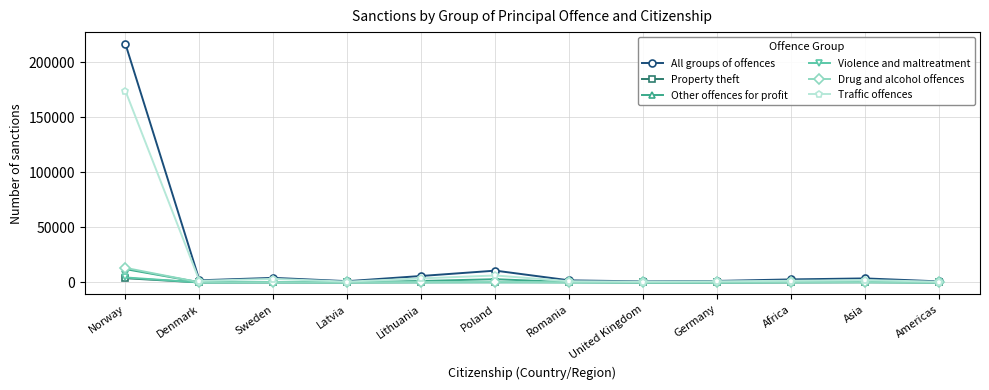

What is the sum of the Traffic offences values at Norway and Denmark?

175135